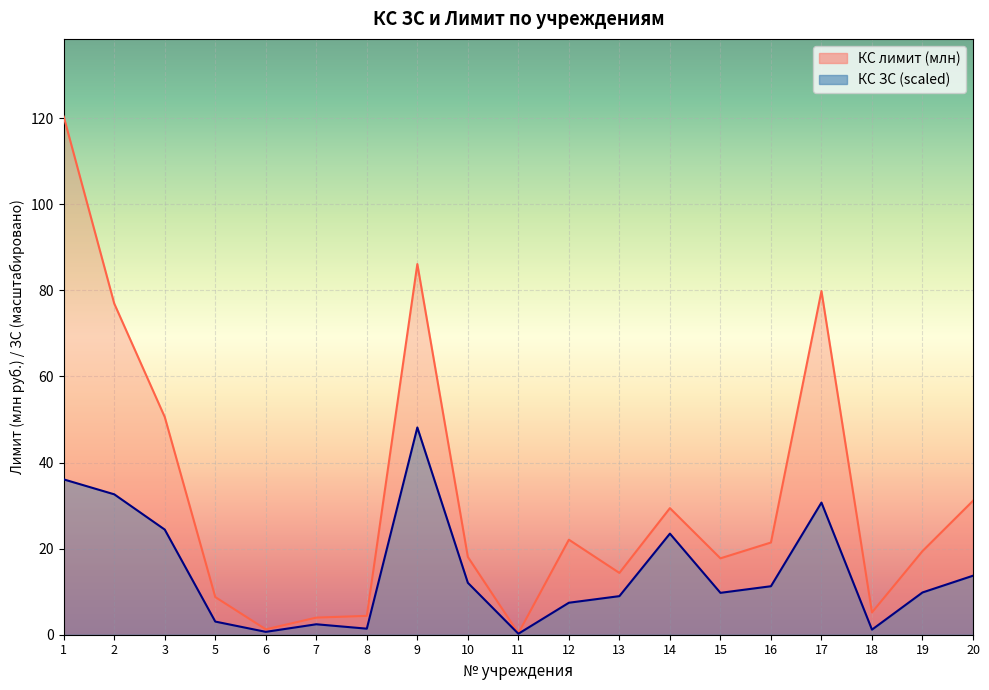

True or false: КС ЗС and КС лимит (млн) cross at least once.

False